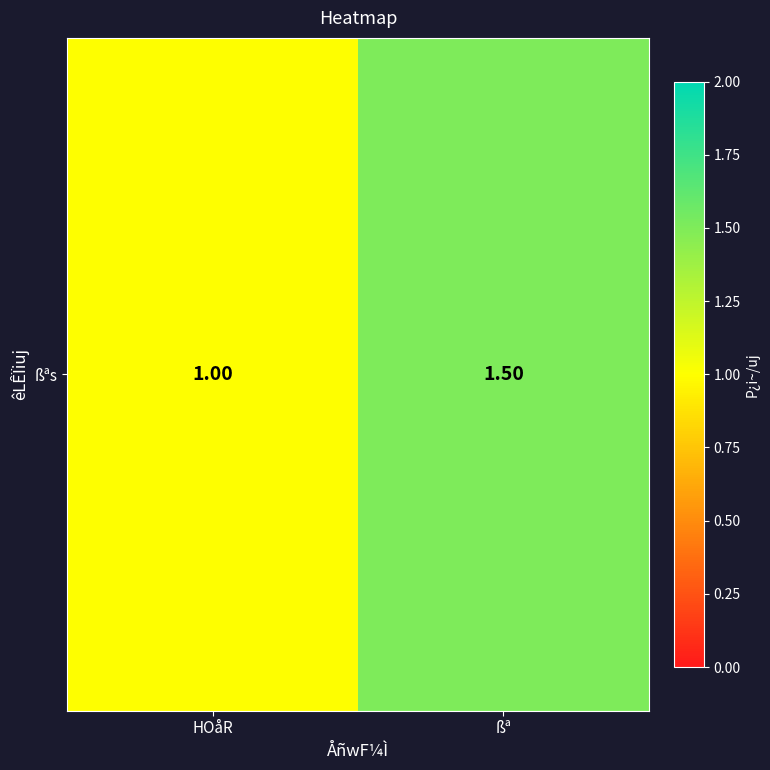

What value does the data have at ßª?

1.5